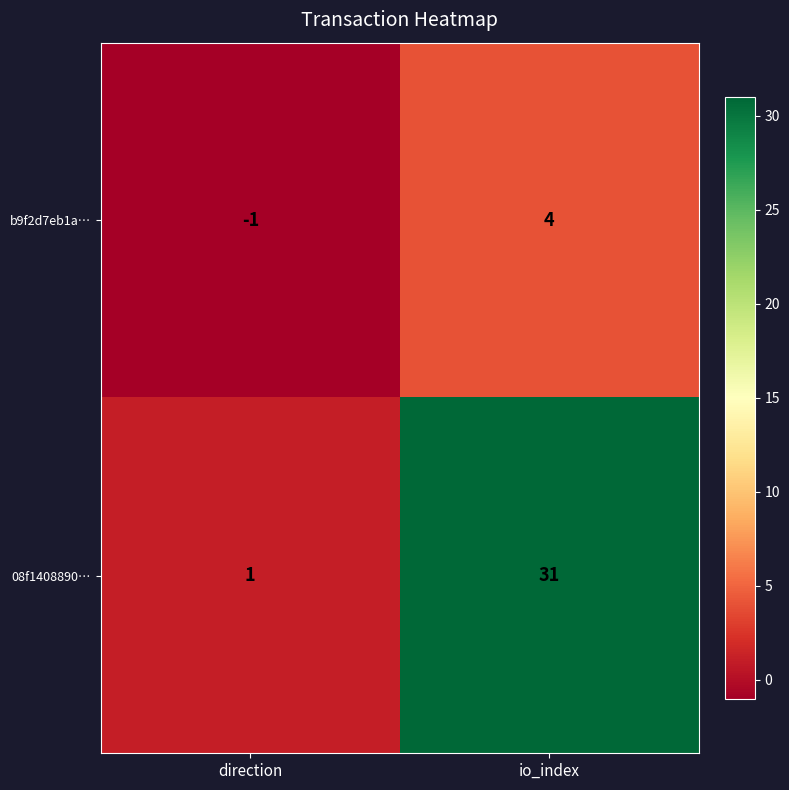

What is the difference between the maximum and minimum values in the b9f2d7eb1a… series?

5